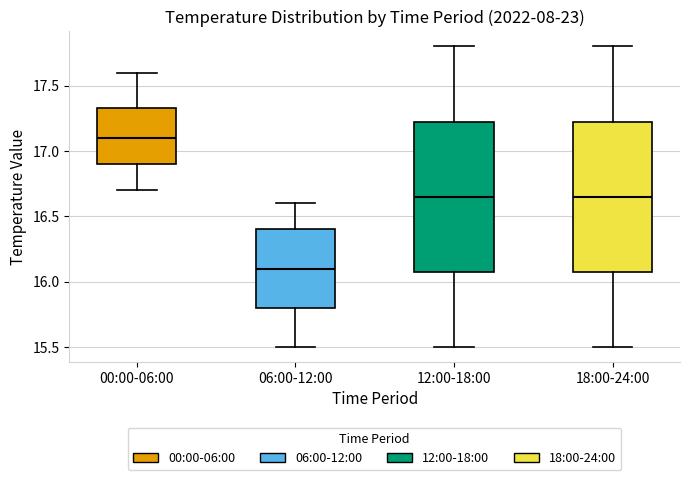

Reading left to right, read every box against the y-axis: the position of its median line, the range the box covers, and the ends of its whiskers. The values are not printed on the chart, so give them approximately, as read against the axis.

00:00-06:00: median 17.10, box 16.90 to 17.35, whiskers 16.70 to 17.60
06:00-12:00: median 16.10, box 15.80 to 16.40, whiskers 15.50 to 16.60
12:00-18:00: median 16.65, box 16.10 to 17.25, whiskers 15.50 to 17.80
18:00-24:00: median 16.65, box 16.10 to 17.25, whiskers 15.50 to 17.80